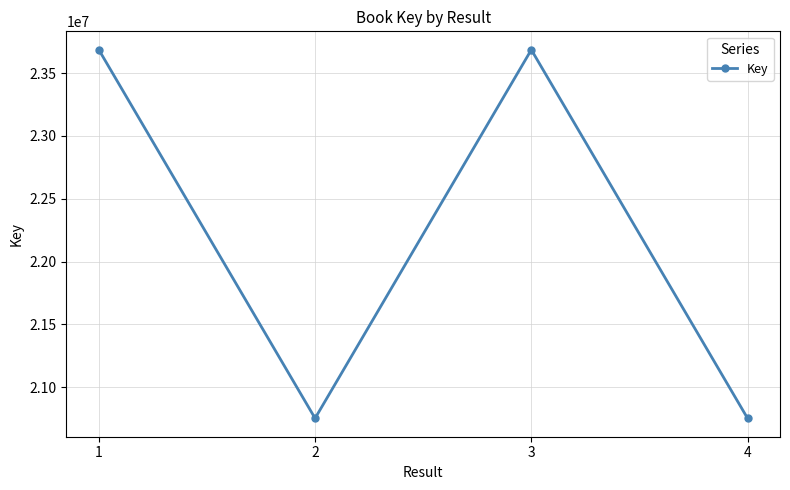

What is the greatest value displayed?

23686688